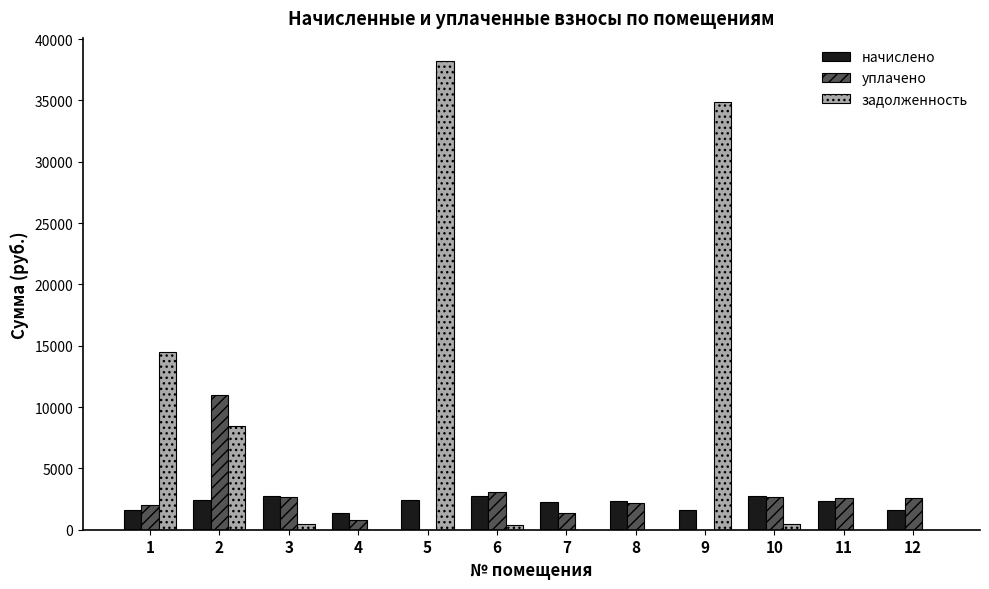

What is the total value across all series at 11?

4959.3